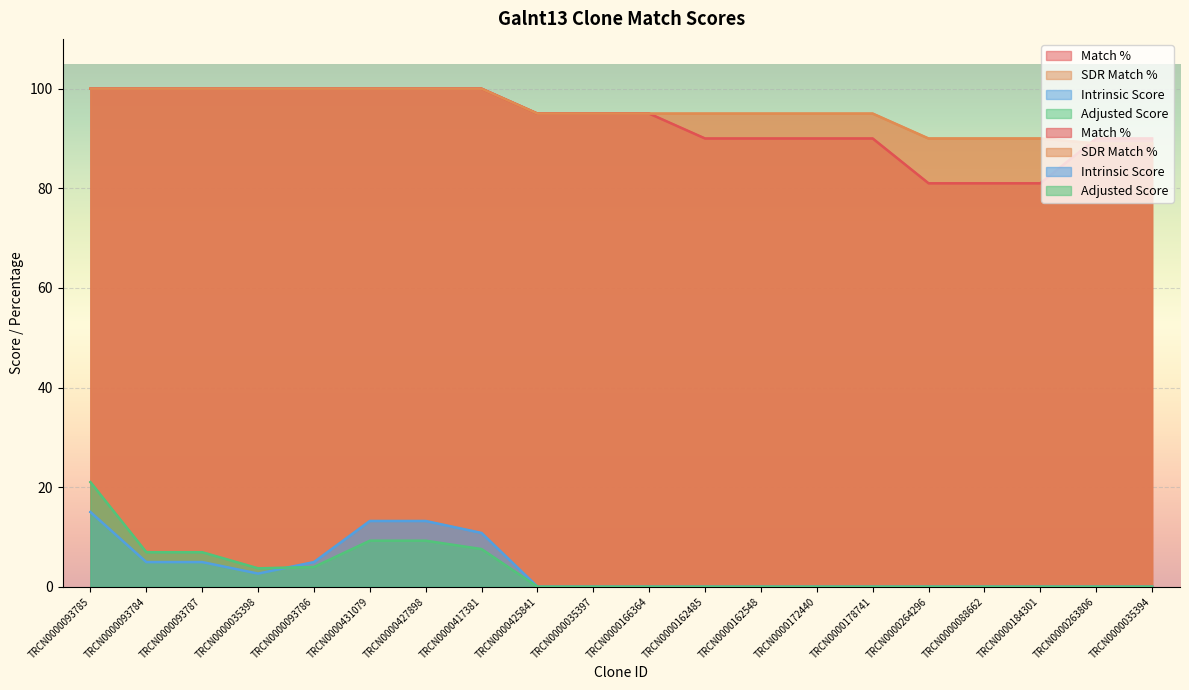

Between TRCN0000427898 and TRCN0000166364, which is larger?

TRCN0000427898